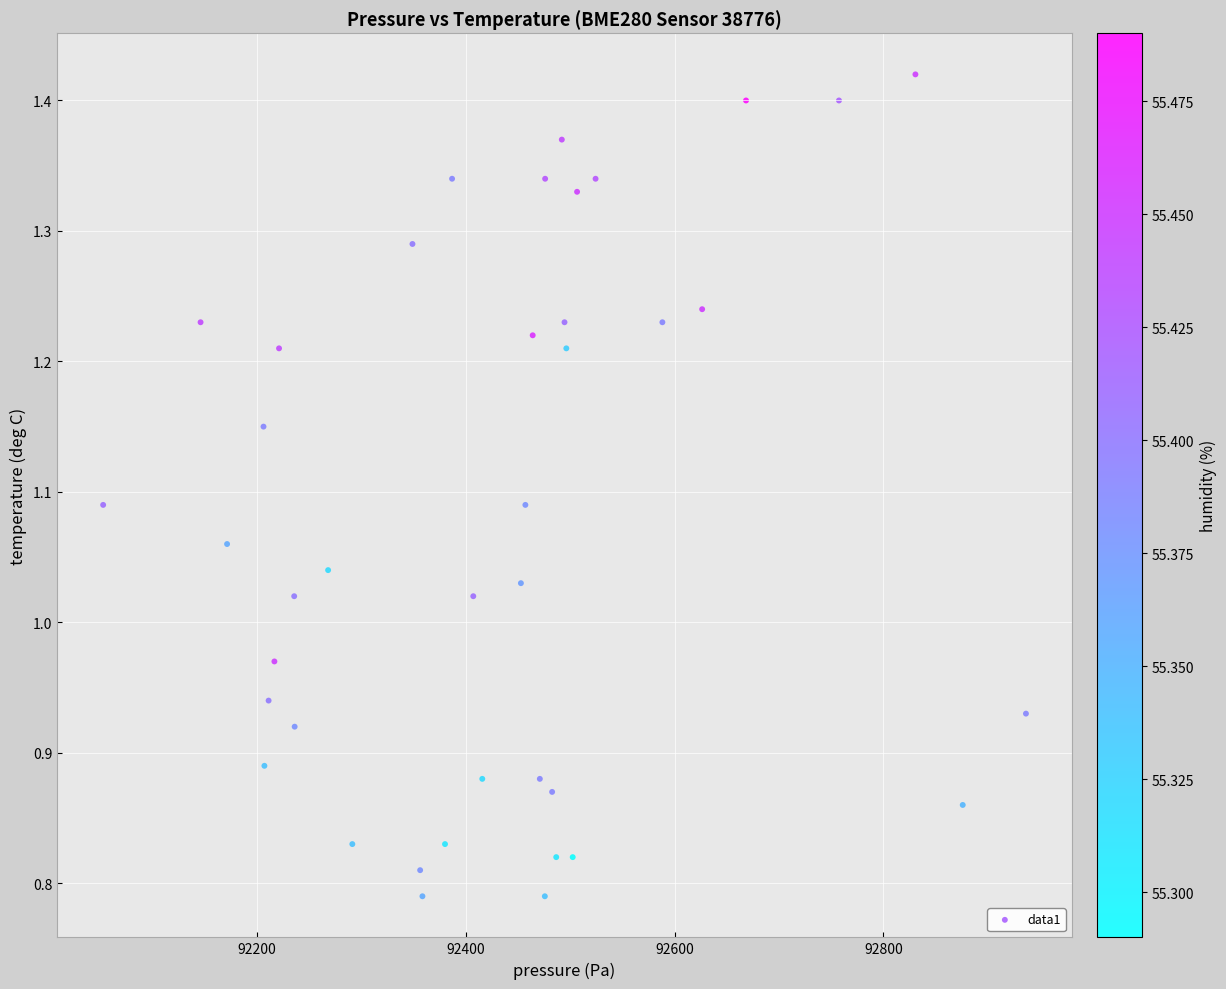

What is the range of Y values (max minus min)?

0.6